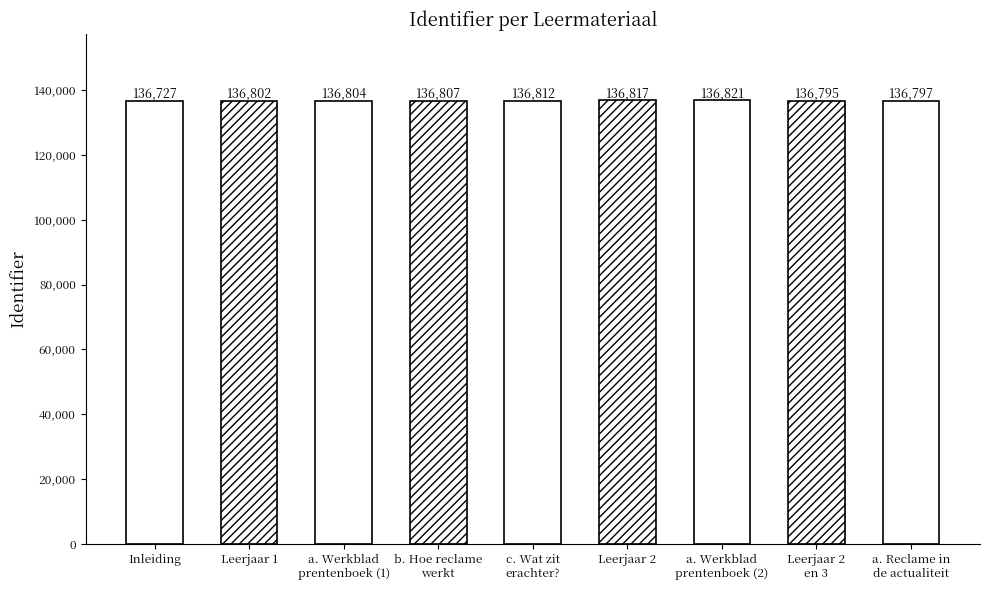

What is the label of the 8th bar from the right?

Leerjaar 1